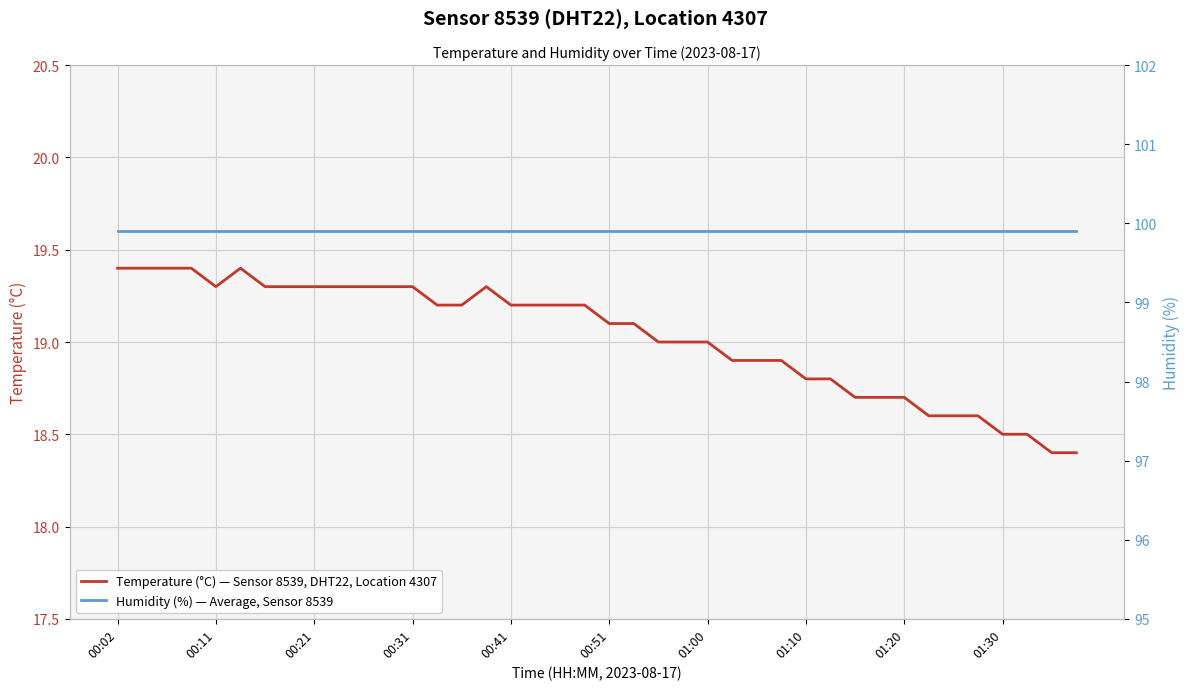

Which series has the largest total across all categories?

Humidity (%) — Average, Sensor 8539